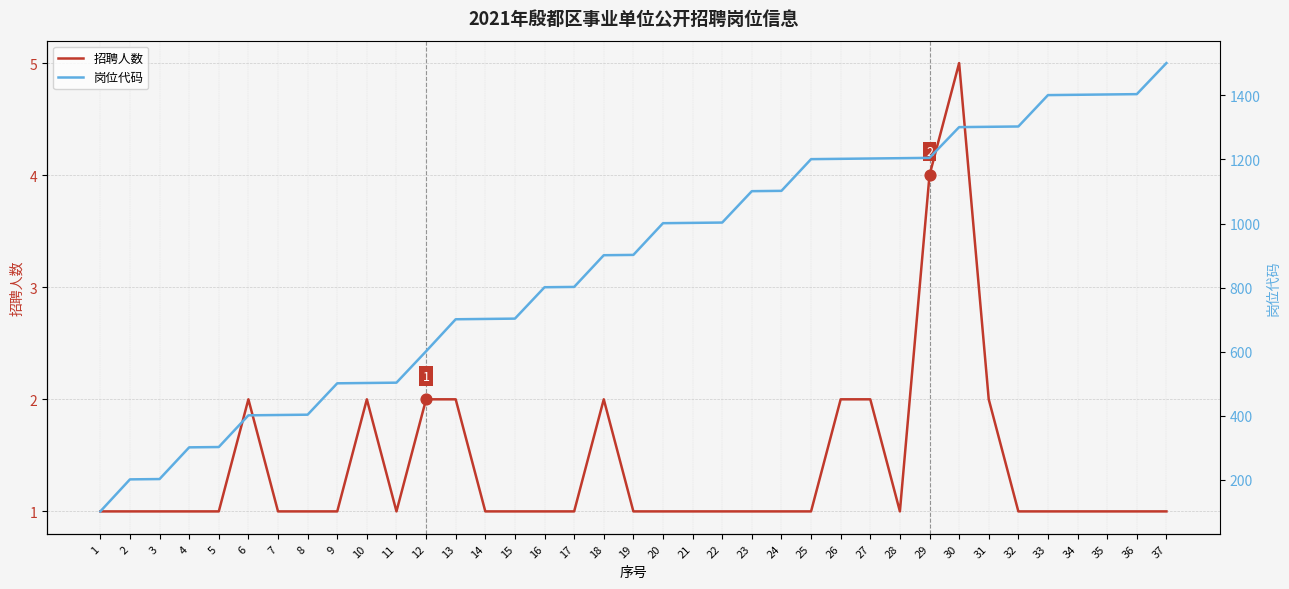

What are all the series names shown in the legend?

招聘人数, 岗位代码